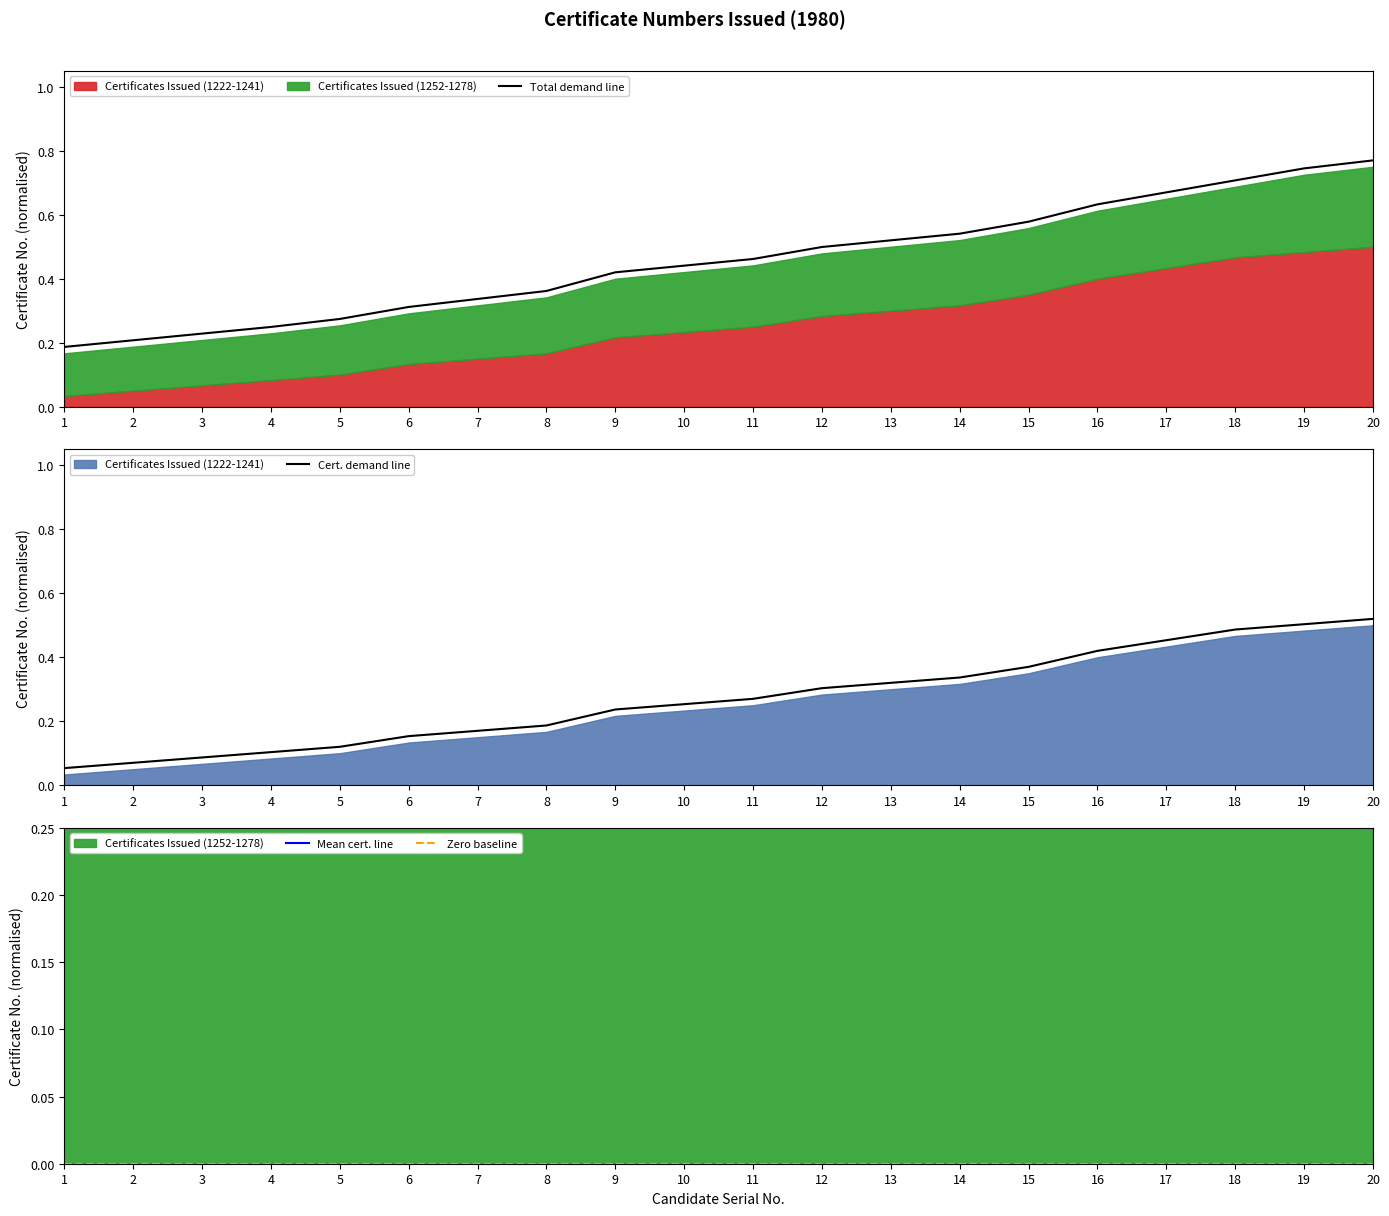

What is the value of the Total demand line point at the 14th from the left?

0.5